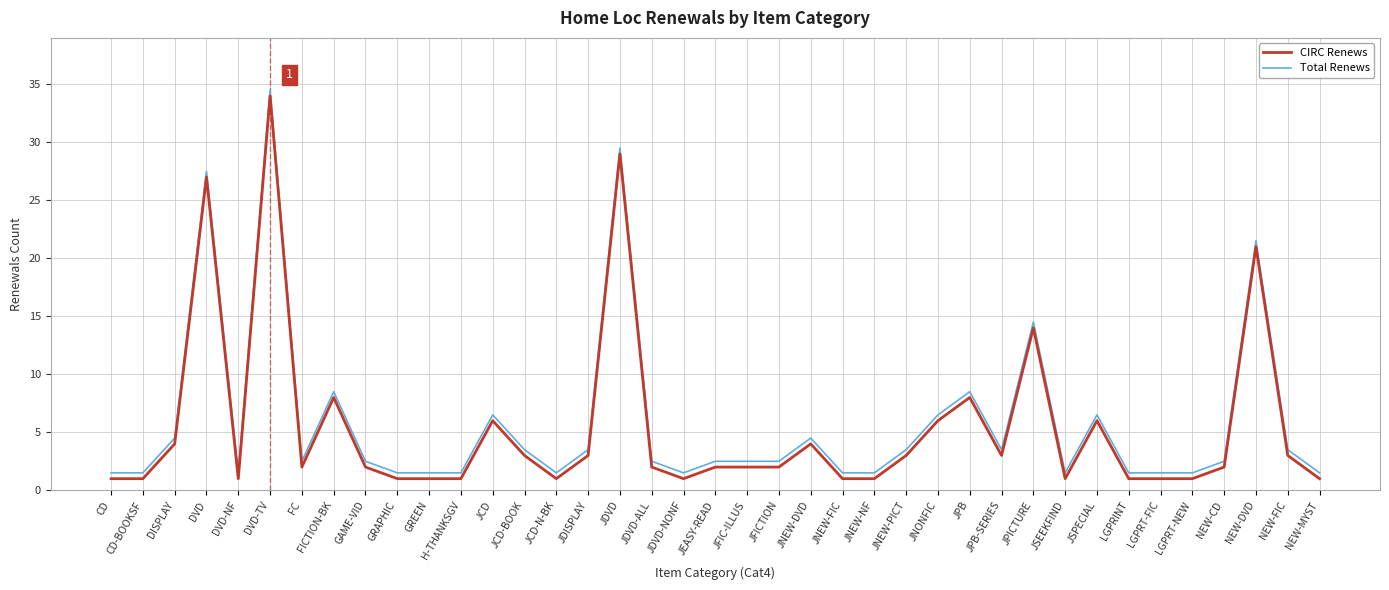

At how many categories does at least one series exceed 31?

1